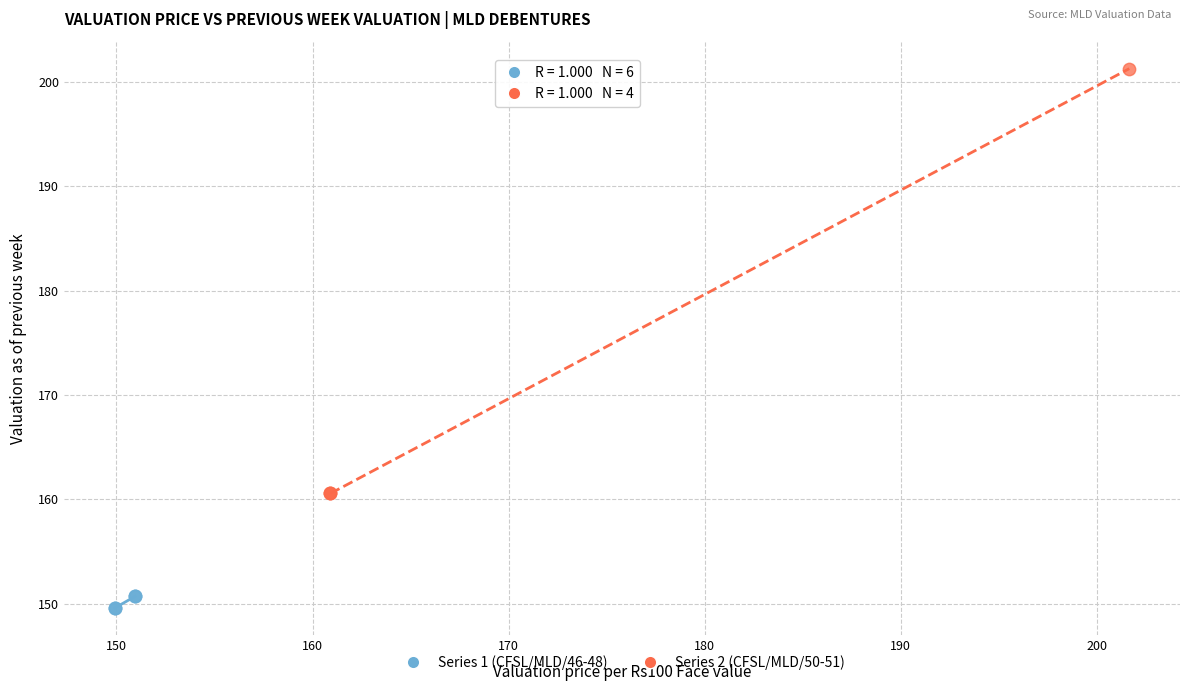

Which series has the widest spread of Y values?

Series 2 (CFSL/MLD/50-51)